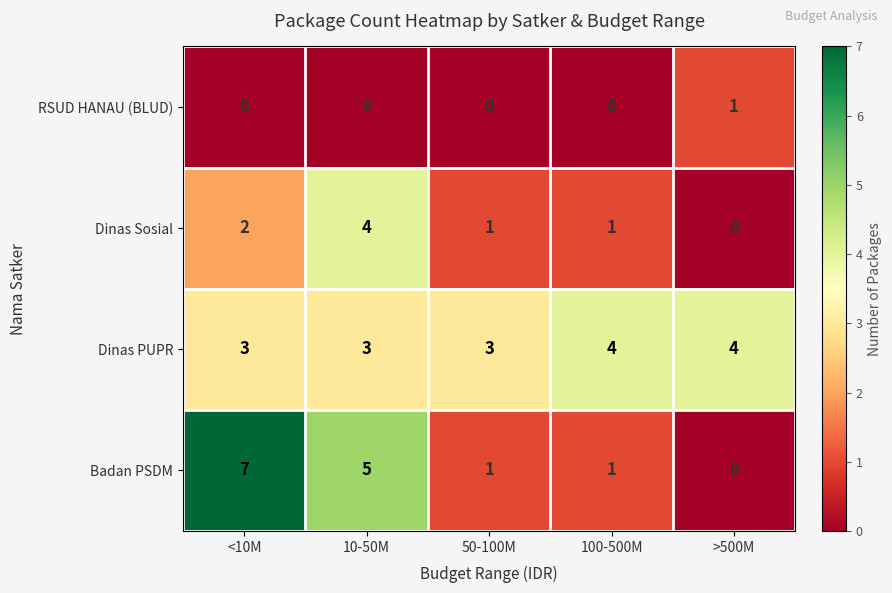

The Dinas PUPR series shows 3 at 10-50M. True or false?

True